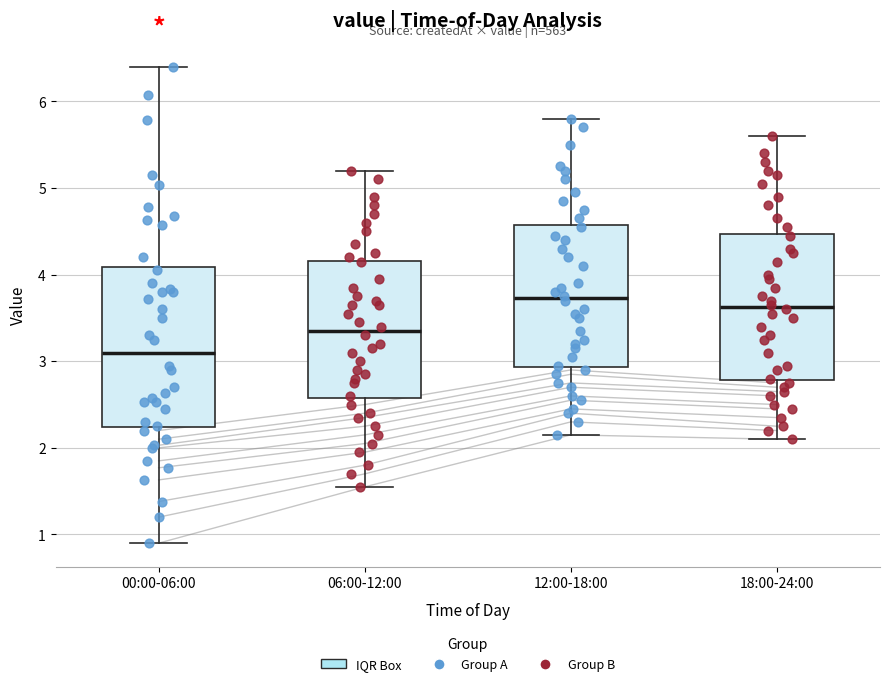

Which box has the lowest median line?

00:00-06:00